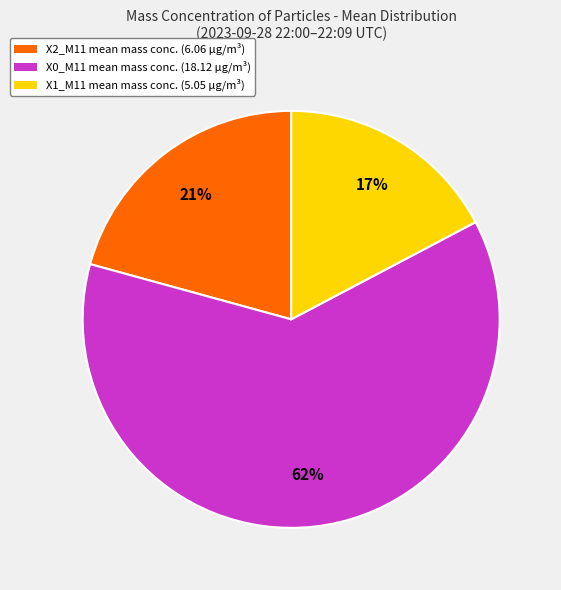

To the nearest percent, what is the difference between the largest and smallest slice percentages?

45%